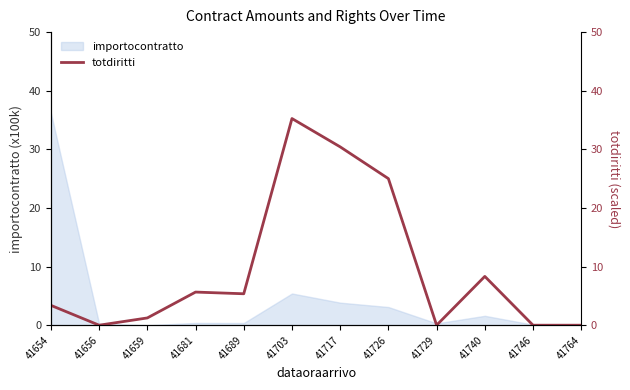

Which category has the highest value across all series?

41703